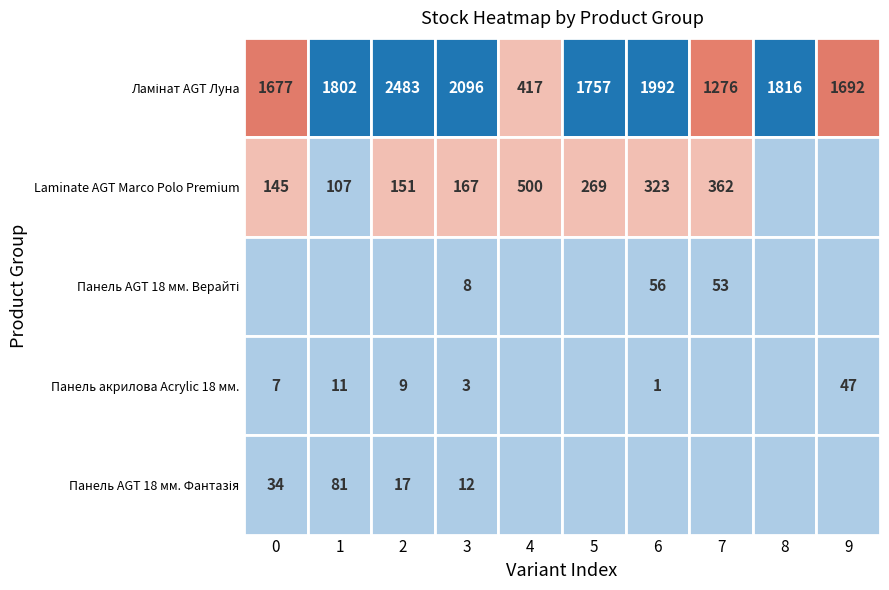

Reading right to left, what are all the values shown in this chart?

Ламінат AGT Луна: 1692	1816	1276	1992	1757	417	2096	2483	1802	1677
Laminate AGT Marco Polo Premium: 0	0	362	323	269	500	167	151	107	145
Панель AGT AGT 18 мм. Верайті: 0	0	53	56	0	0	8	0	0	0
Панель акрилова Acrylic 18 мм. Уні плюс: 47	0	0	1	0	0	3	9	11	7
Панель AGT AGT 18 мм. Фантазія (Lam): 0	0	0	0	0	0	12	17	81	34